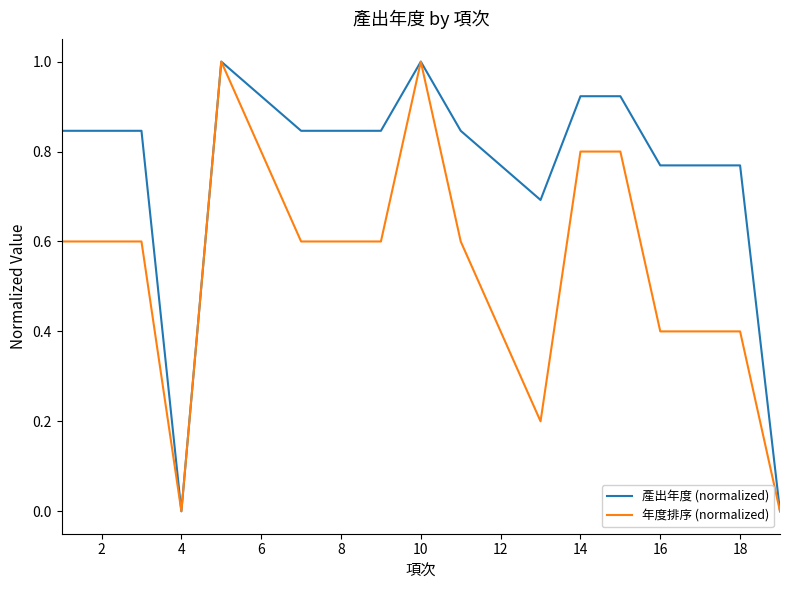

Rank the series by their average value, from highest to lowest.

產出年度 (normalized), 年度排序 (normalized)